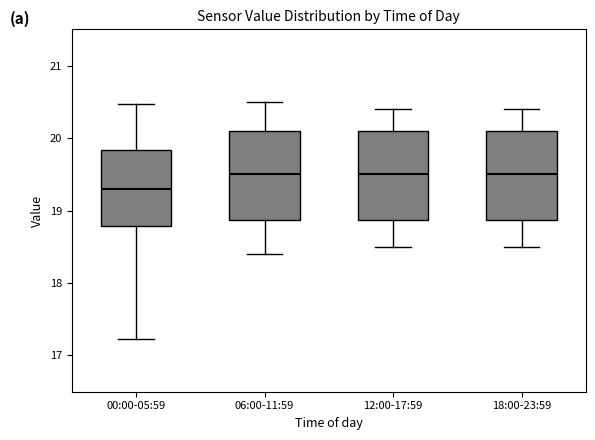

Reading left to right, read every box against the y-axis: the position of its median line, the range the box covers, and the ends of its whiskers. The values are not printed on the chart, so give them approximately, as read against the axis.

00:00-05:59: median 19.3, box 18.8 to 19.8, whiskers 17.2 to 20.5
06:00-11:59: median 19.5, box 18.9 to 20.1, whiskers 18.4 to 20.5
12:00-17:59: median 19.5, box 18.9 to 20.1, whiskers 18.5 to 20.4
18:00-23:59: median 19.5, box 18.9 to 20.1, whiskers 18.5 to 20.4